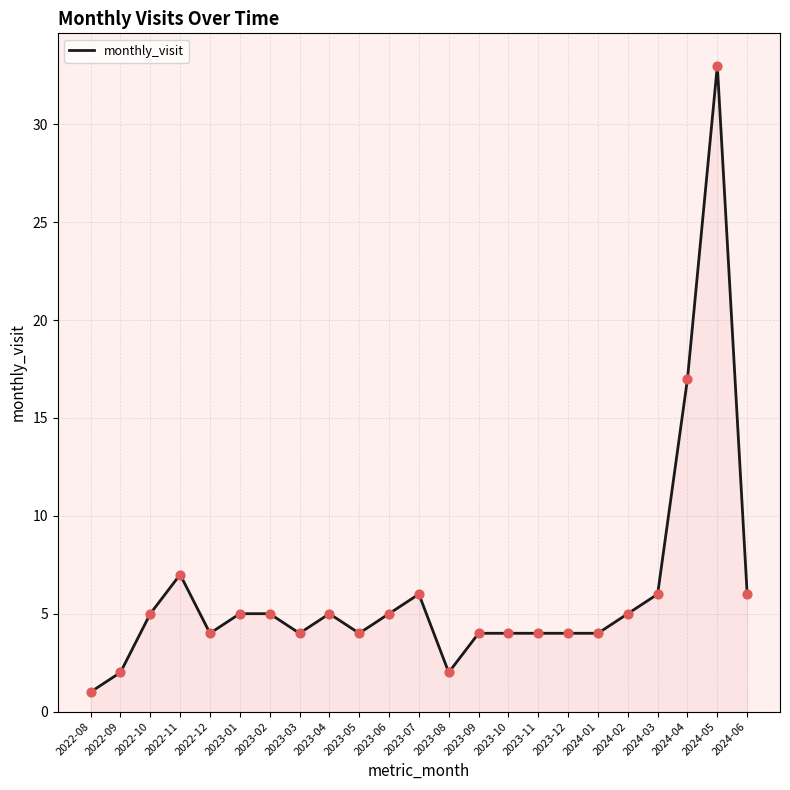

Which has a higher value, 2024-04 or 2024-02?

2024-04